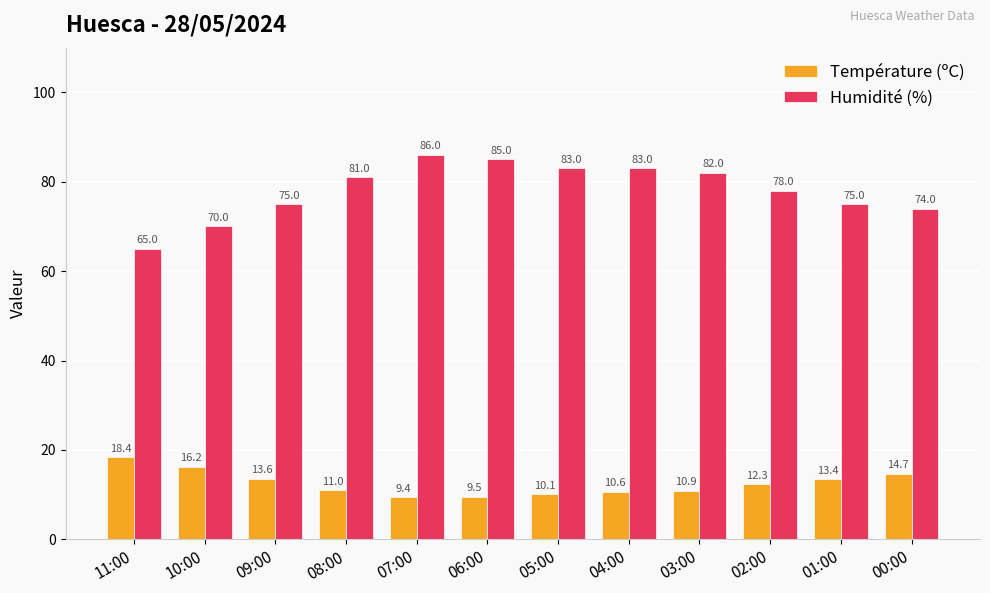

How many bars are there in total?

24